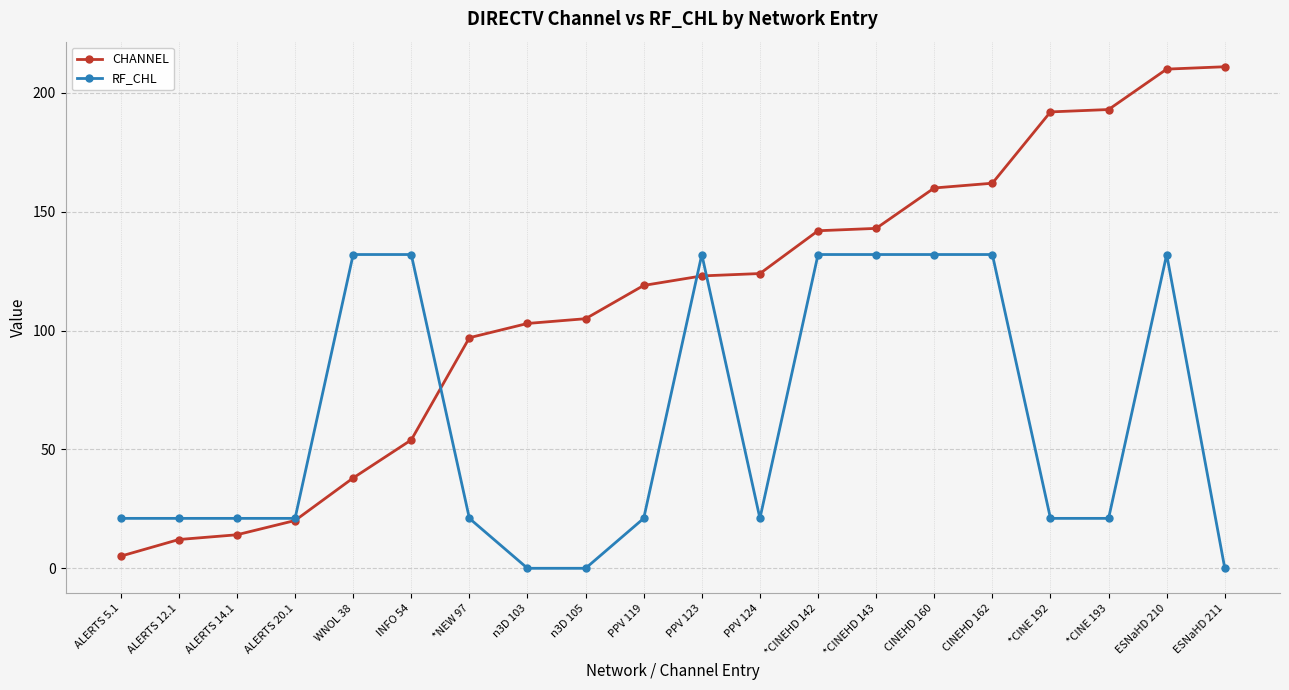

Reading right to left, transcribe all the data shown in this chart.

CHANNEL: ESNaHD 211=211.0	ESNaHD 210=210.0	*CINE 193=193.0	*CINE 192=192.0	CINEHD 162=162.0	CINEHD 160=160.0	*CINEHD 143=143.0	*CINEHD 142=142.0	PPV 124=124.0	PPV 123=123.0	PPV 119=119.0	n3D 105=105.0	n3D 103=103.0	*NEW 97=97.0	INFO 54=54.0	WNOL 38=38.0	ALERTS 20.1=20.1	ALERTS 14.1=14.1	ALERTS 12.1=12.1	ALERTS 5.1=5.1
RF_CHL: ESNaHD 211=0.0	ESNaHD 210=132.0	*CINE 193=21.0	*CINE 192=21.0	CINEHD 162=132.0	CINEHD 160=132.0	*CINEHD 143=132.0	*CINEHD 142=132.0	PPV 124=21.0	PPV 123=132.0	PPV 119=21.0	n3D 105=0.0	n3D 103=0.0	*NEW 97=21.0	INFO 54=132.0	WNOL 38=132.0	ALERTS 20.1=21.0	ALERTS 14.1=21.0	ALERTS 12.1=21.0	ALERTS 5.1=21.0